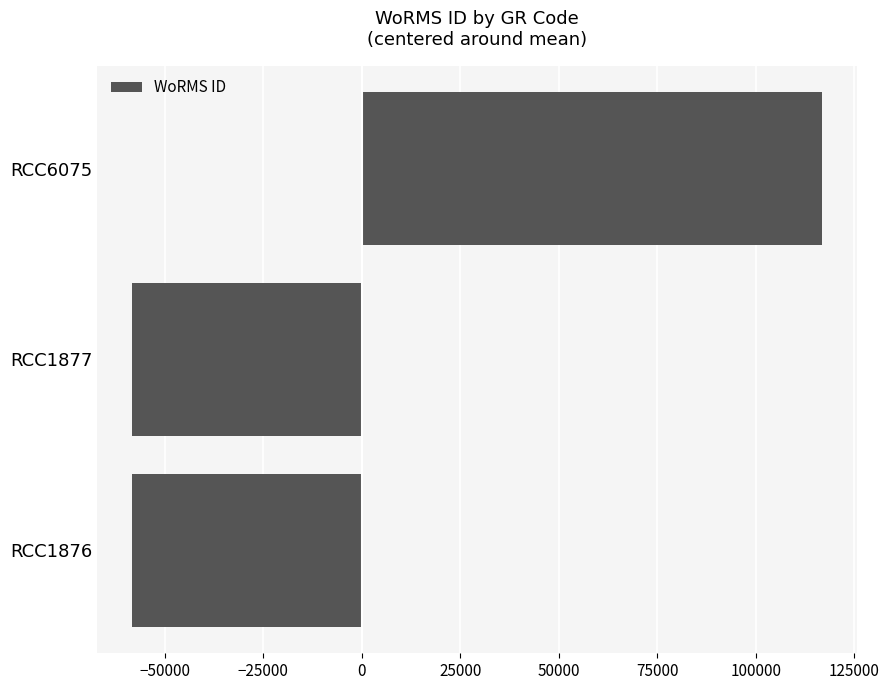

The value at RCC1876 is -82309.5. True or false?

False